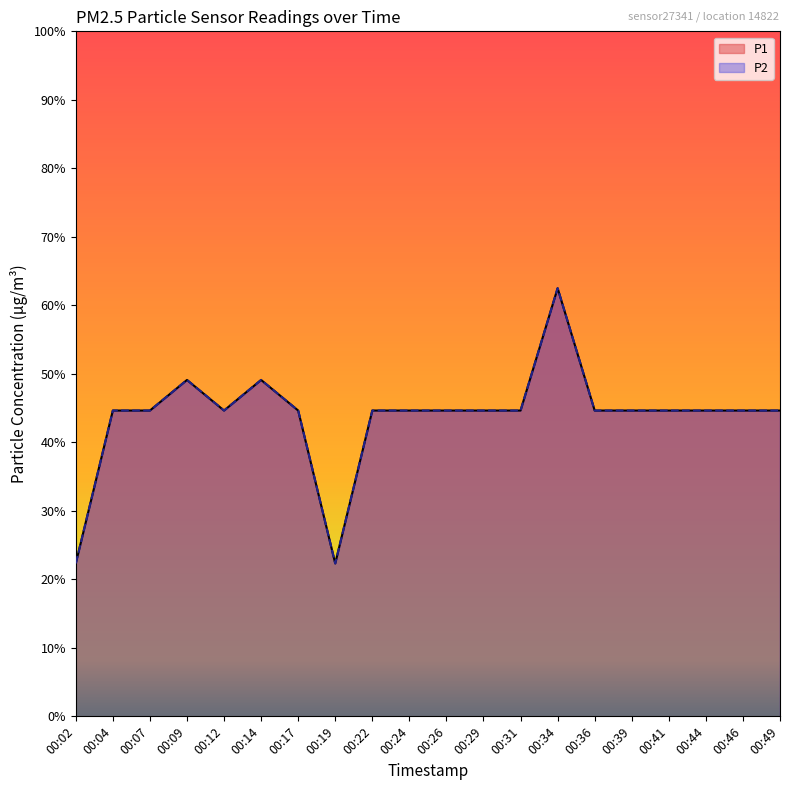

Which label corresponds to the smallest value in the chart?

00:02